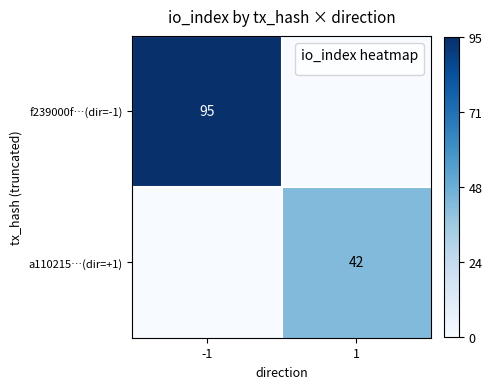

The a110215…(dir=+1) series shows 61 at 1. True or false?

False